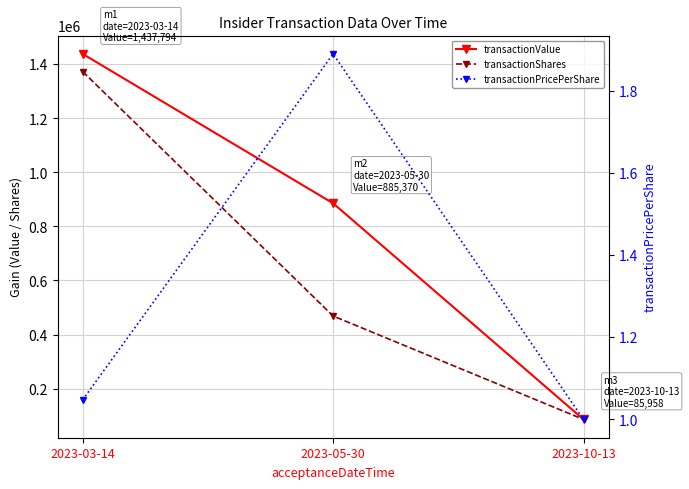

Which series has the largest total across all categories?

transactionValue